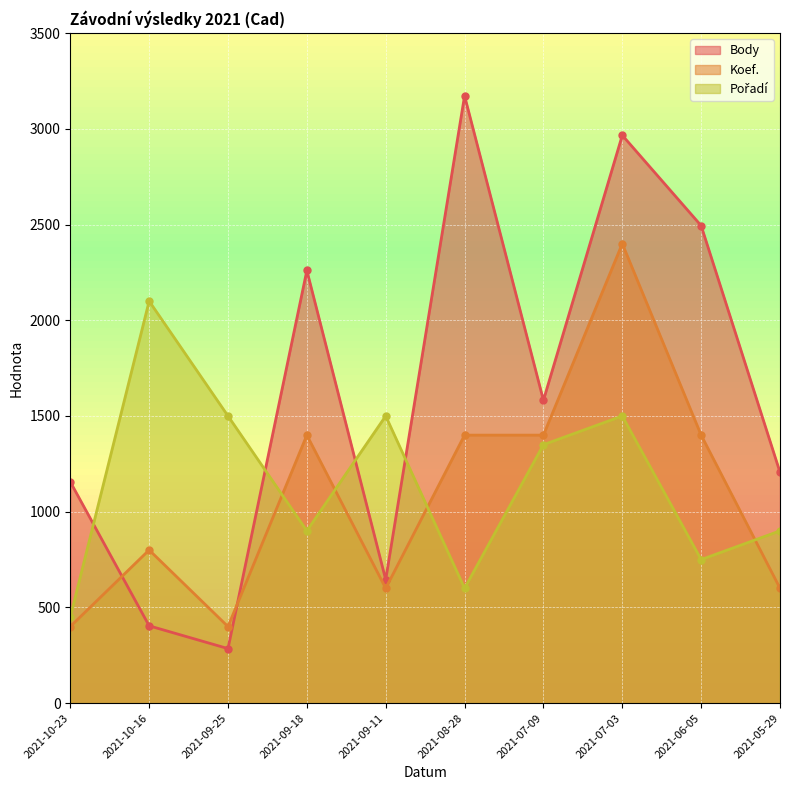

How many values in the Pořadí series are below 1350?

5